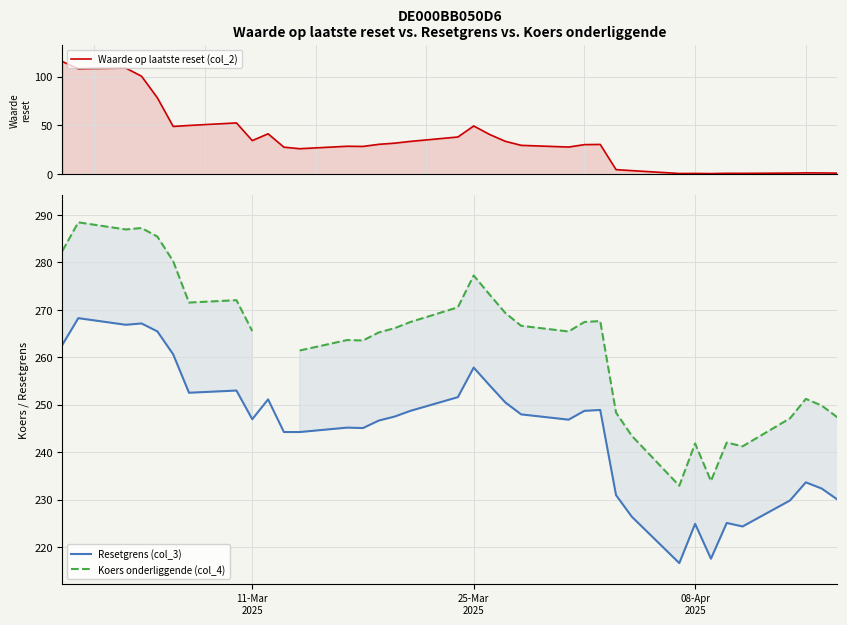

What is the minimum value for Resetgrens (col_3)?

216.6